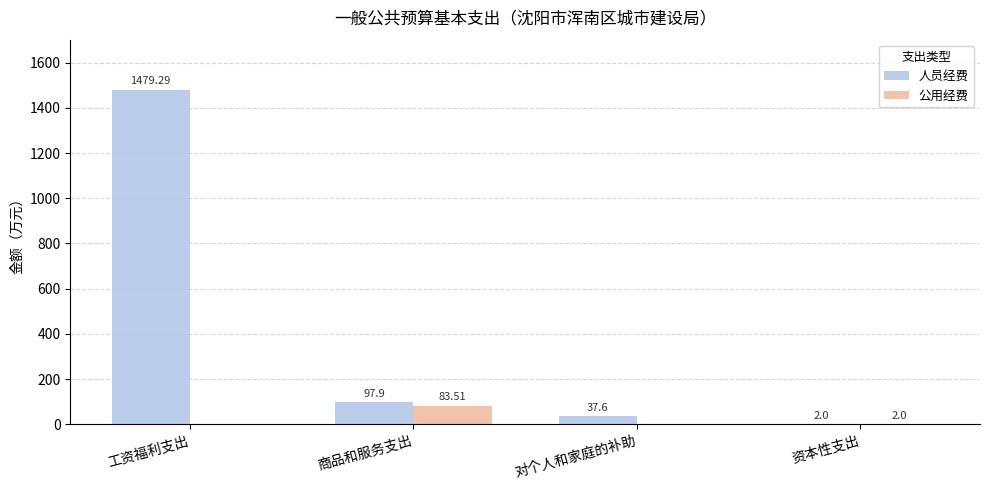

What is the sum of all 人员经费 values?

1616.8